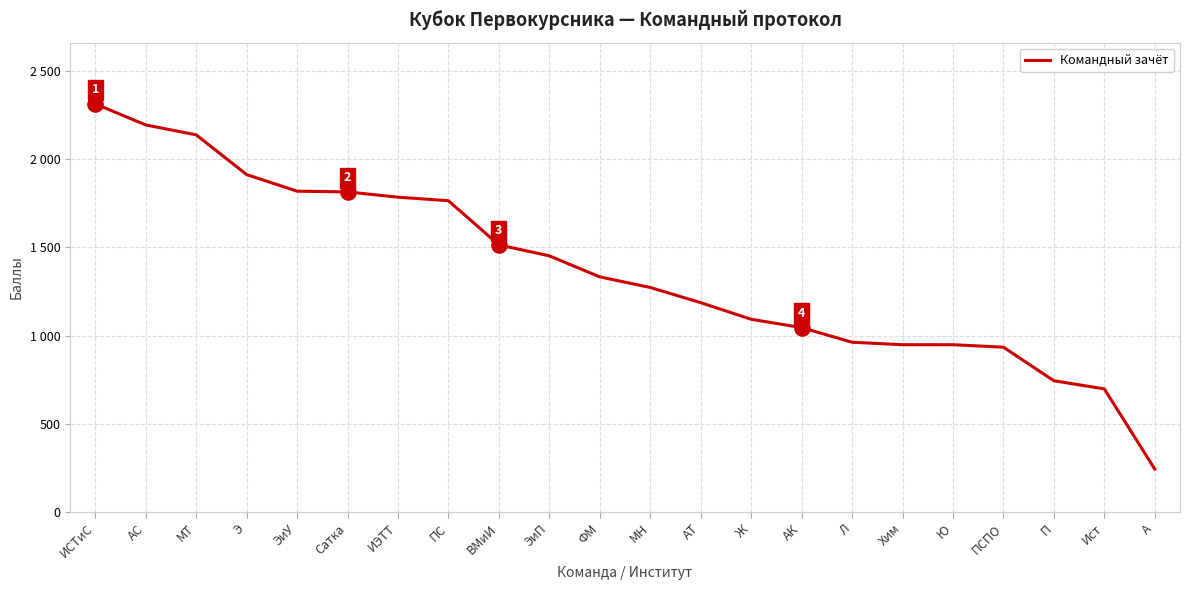

Between Ист and ИЭТТ, which is larger?

ИЭТТ